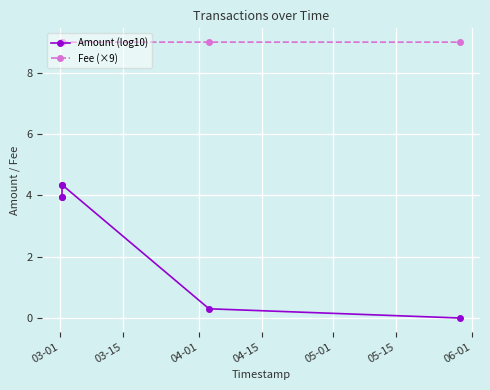

What is the maximum value shown in the chart?

9.0